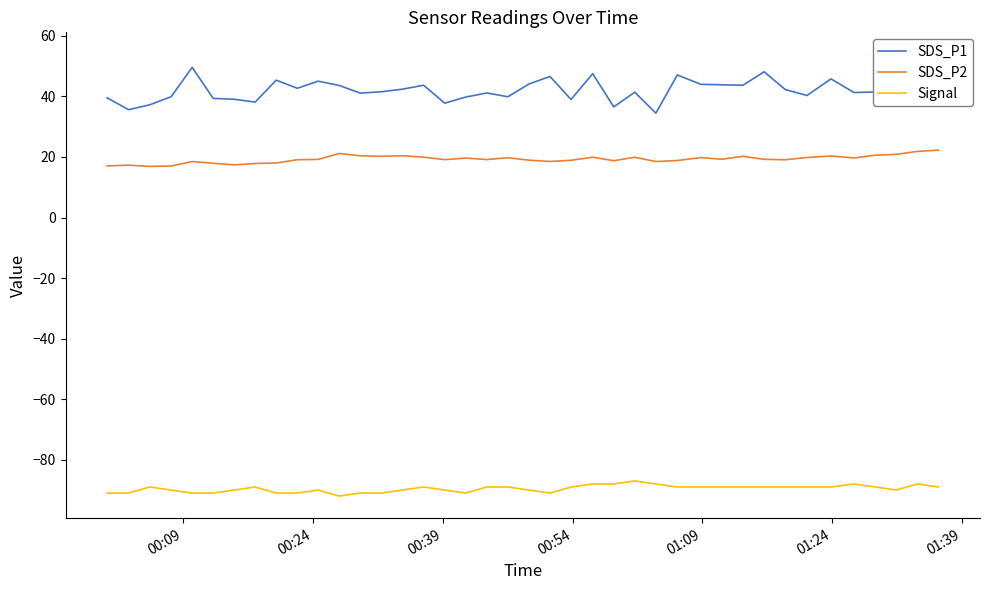

How many lines are shown in the chart?

3